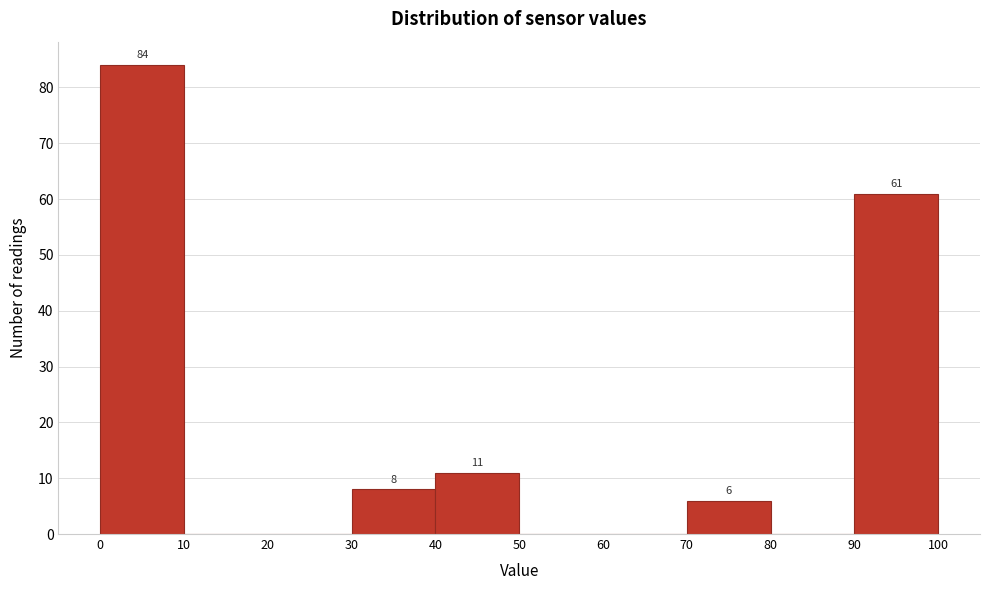

Over which range of the x-axis is the bar tallest?

0 to 10